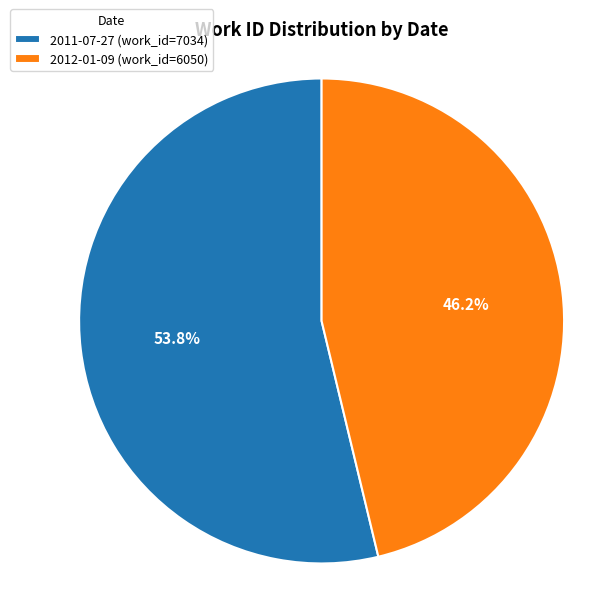

Does 2011-07-27 represent more than half of the total?

Yes